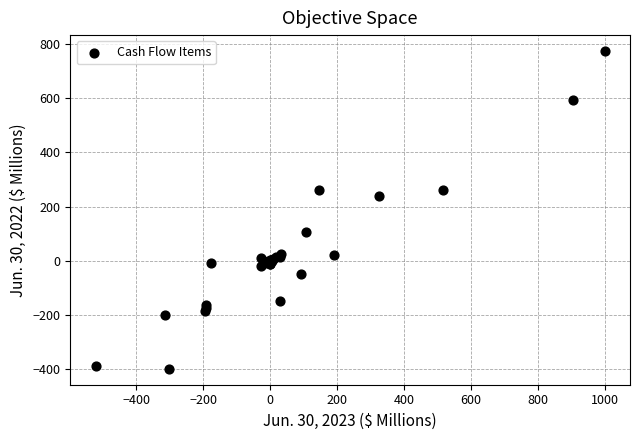

What Y value in the scatter plot is closest to 188?

241